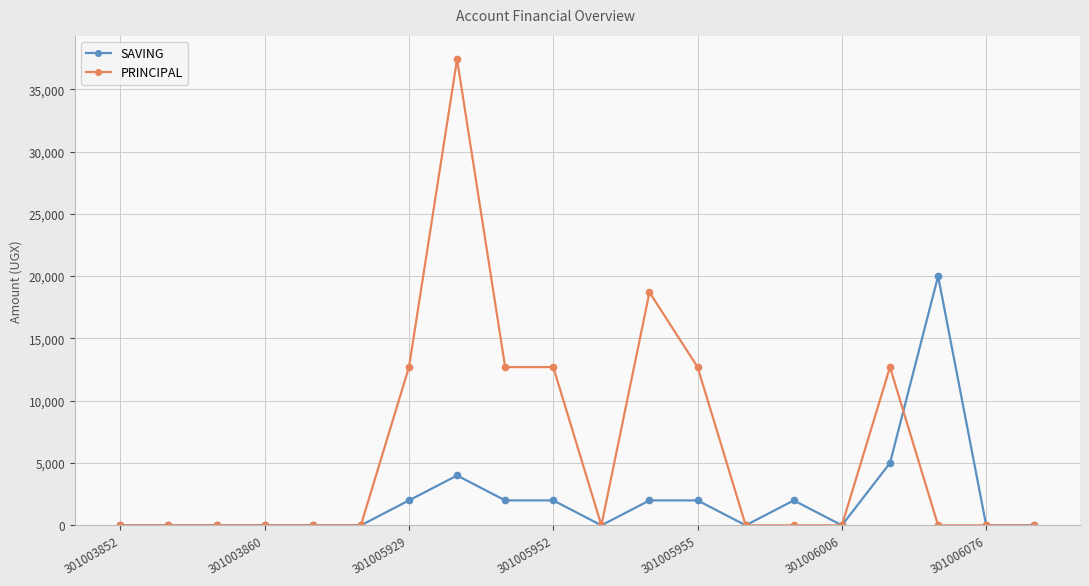

At how many categories does at least one series exceed 6219?

8